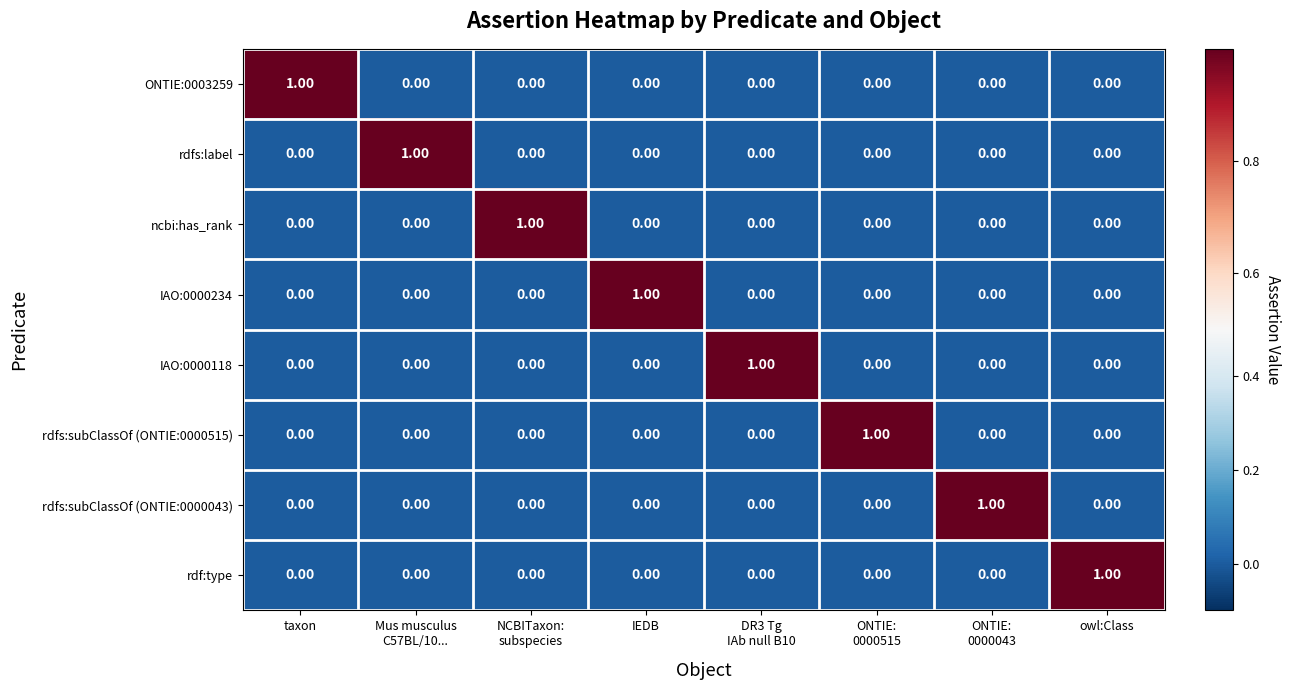

At how many categories does at least one series exceed 0?

8